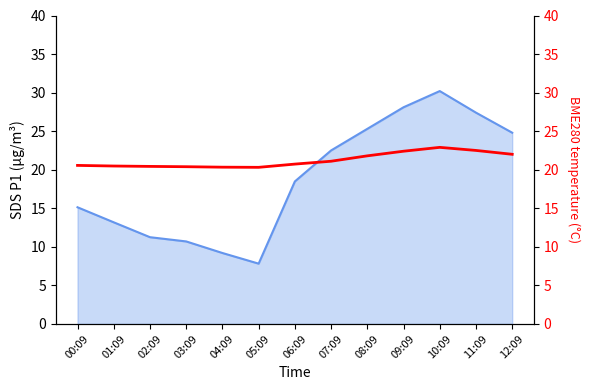

What position from the left is 06:09?

7